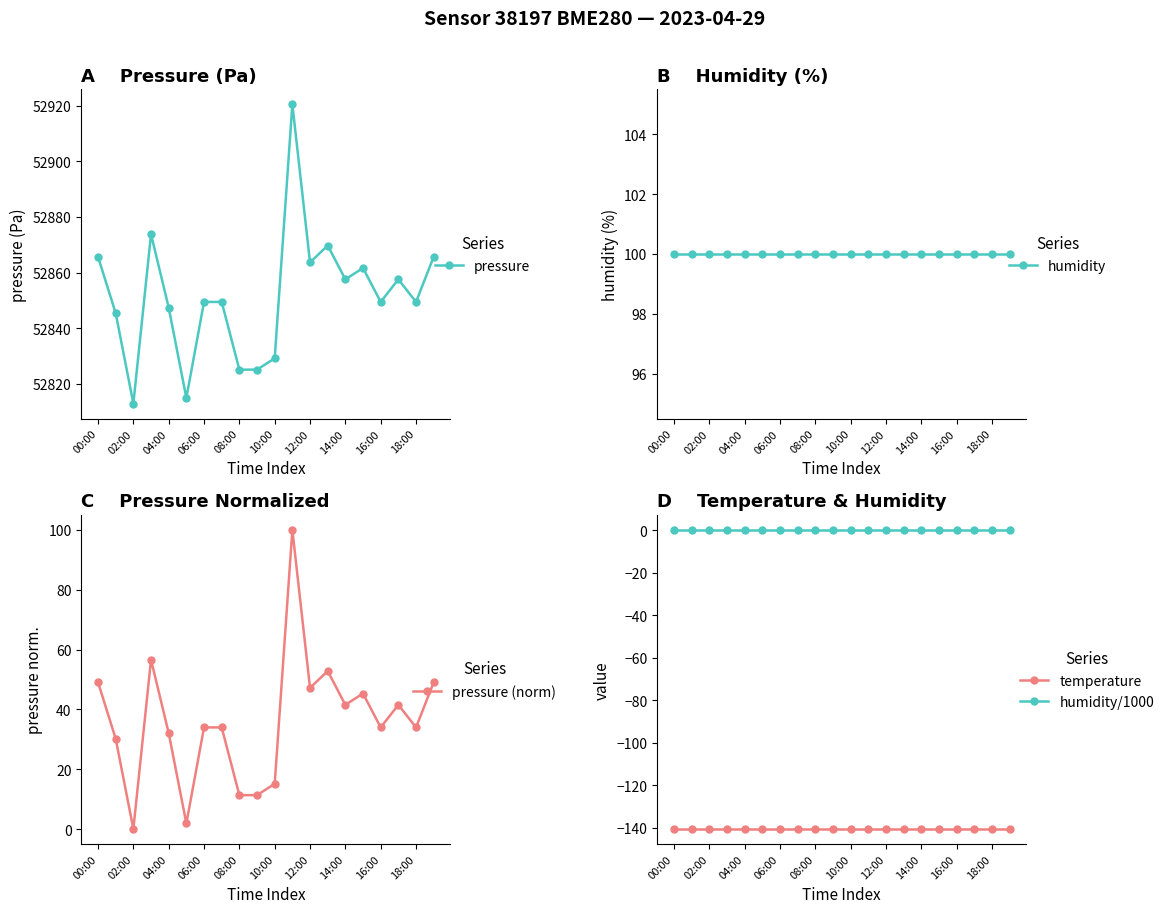

What are all the series names shown in the legend?

pressure, humidity, pressure (norm), temperature, humidity/1000